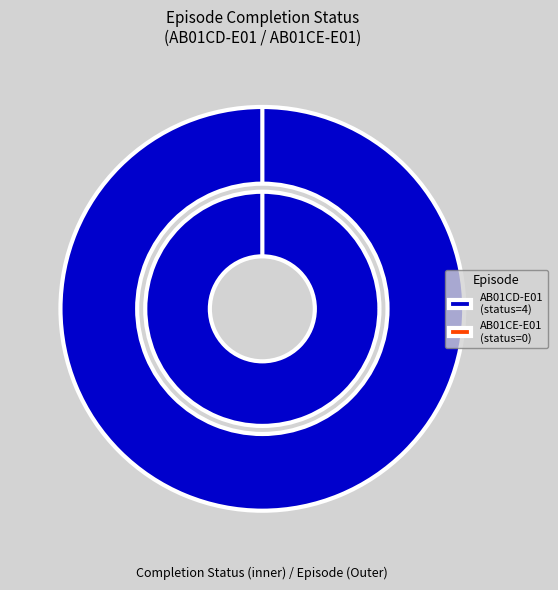

Is there a majority slice in this chart?

Yes